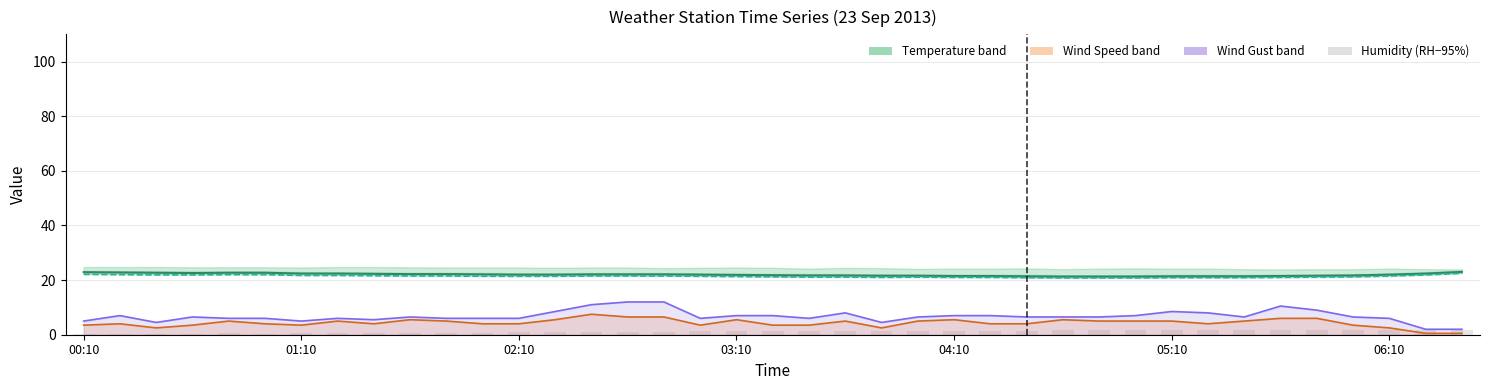

What is the difference between the Humidity offset (RH-95%) values at 15 and 13?

0.1